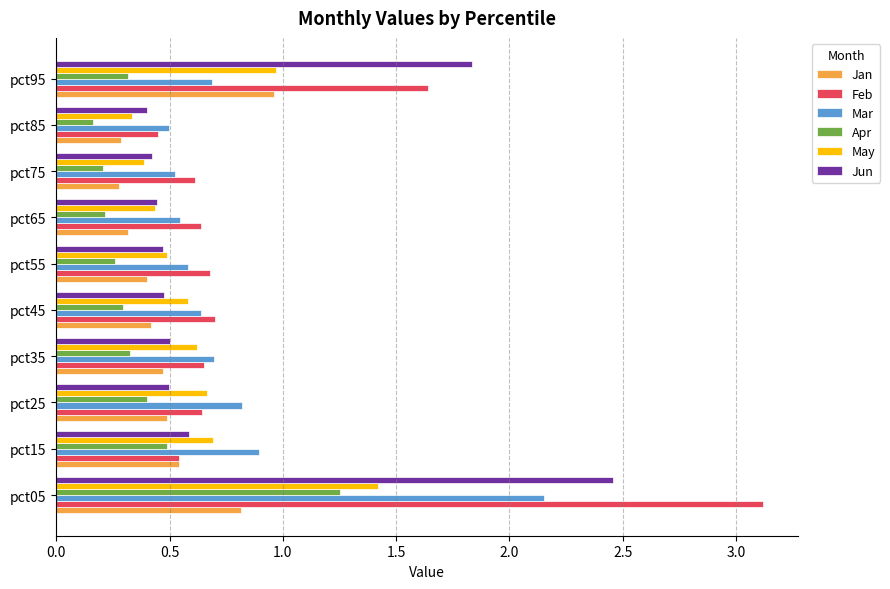

Rank the series by their maximum value, from lowest to highest.

Jan, Apr, May, Mar, Jun, Feb